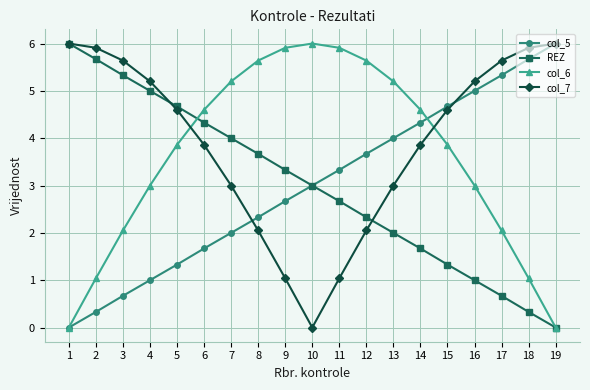

After their last crossing, which series has the higher values: col_7 or col_6?

col_7